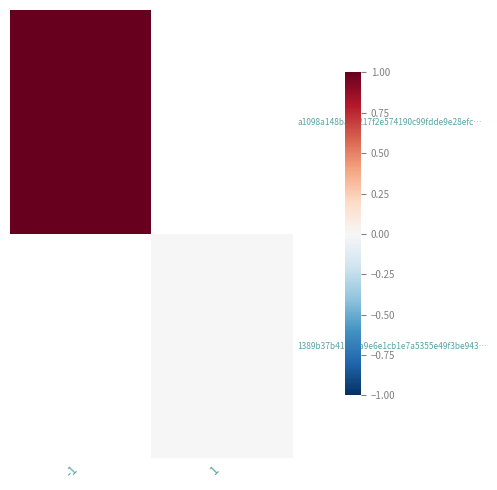

Between -1 and 1, which is larger?

1